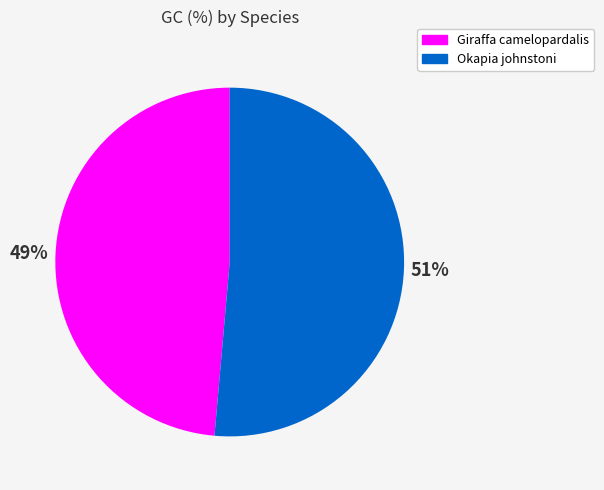

Is the sum of Okapia johnstoni and Giraffa camelopardalis greater than half?

Yes